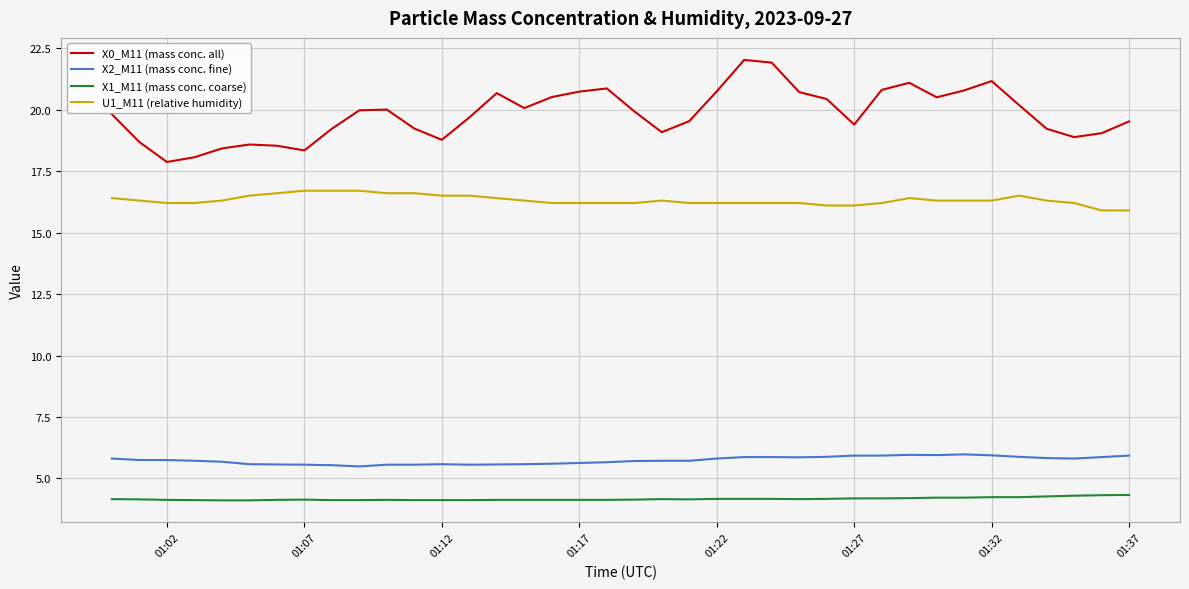

What is the difference between the second highest and minimum values in the X0_M11 (mass conc. all) series?

4.0